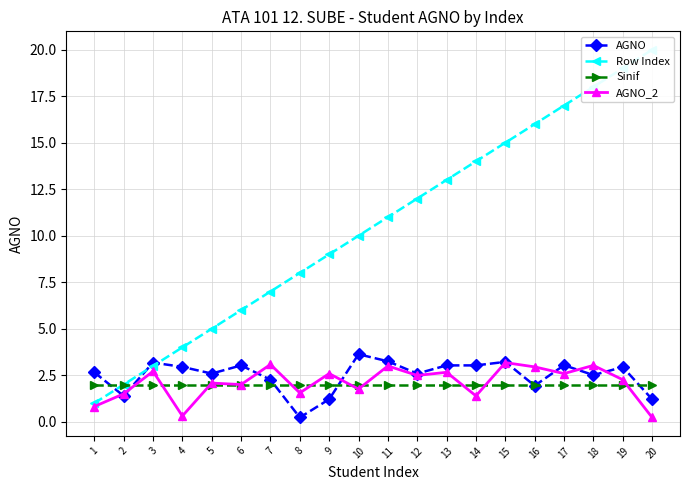

What is the total value across all series at 8?

11.8